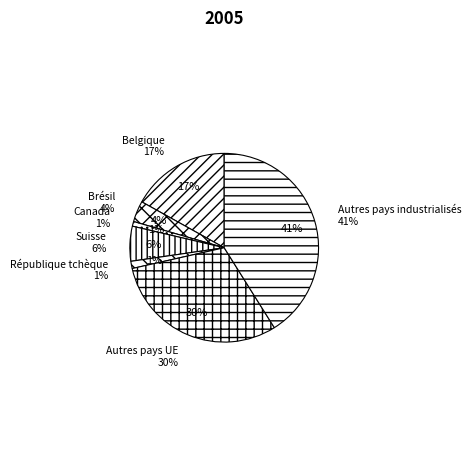

To the nearest percent, what portion does Suisse represent?

6%